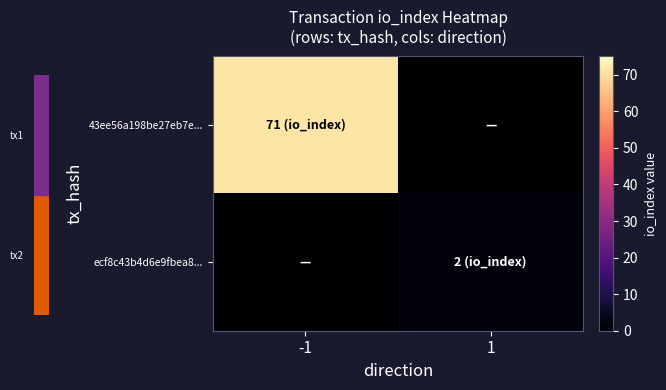

Which series has the largest total across all categories?

43ee56a198be27eb7e...